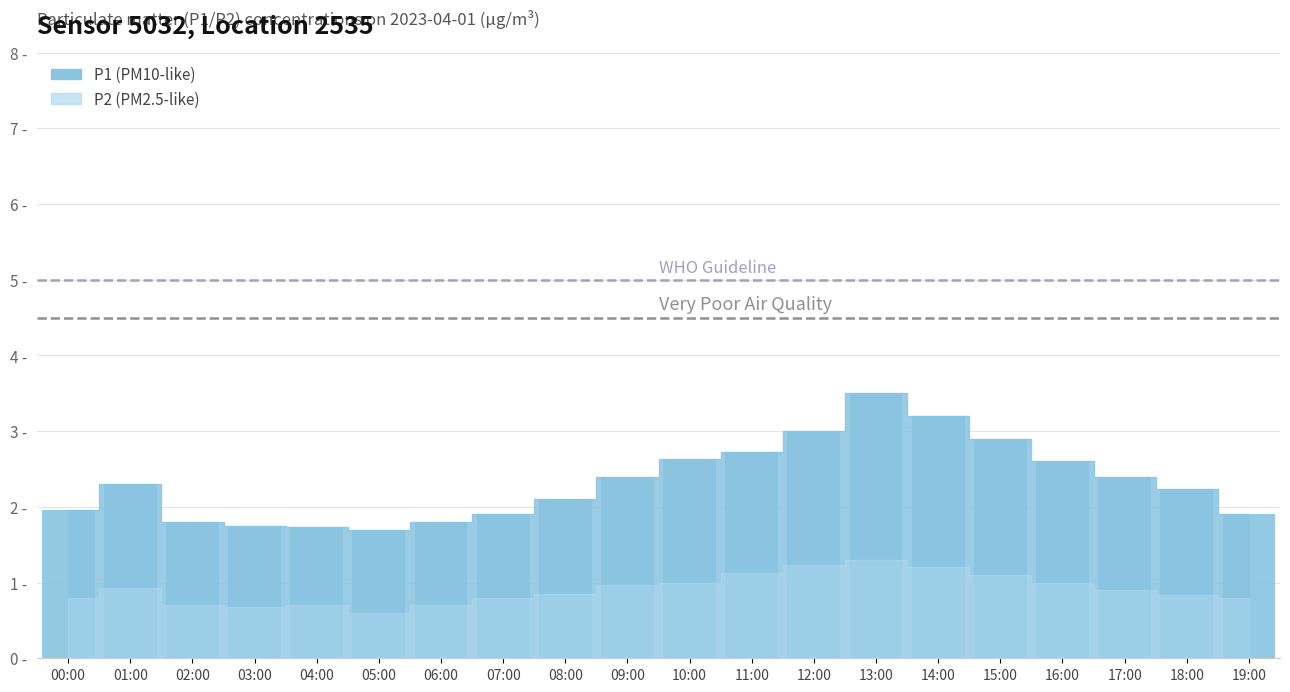

The P2 series shows 0.7 at 04:00. True or false?

True